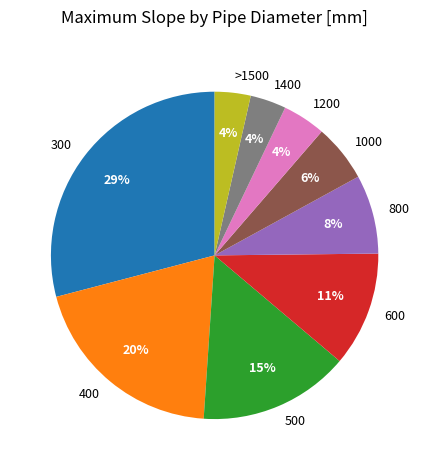

The 500 slice represents 9% of the pie. True or false?

False